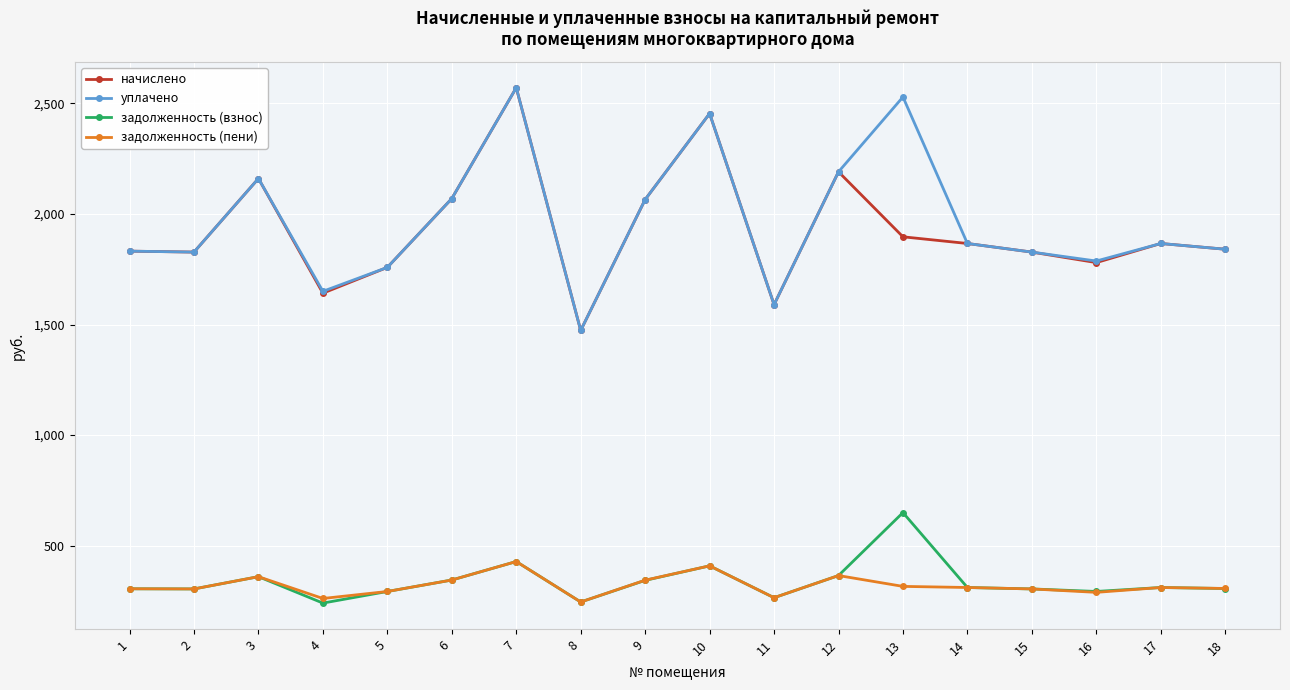

True or false: начислено and задолженность (пени) cross at least once.

False